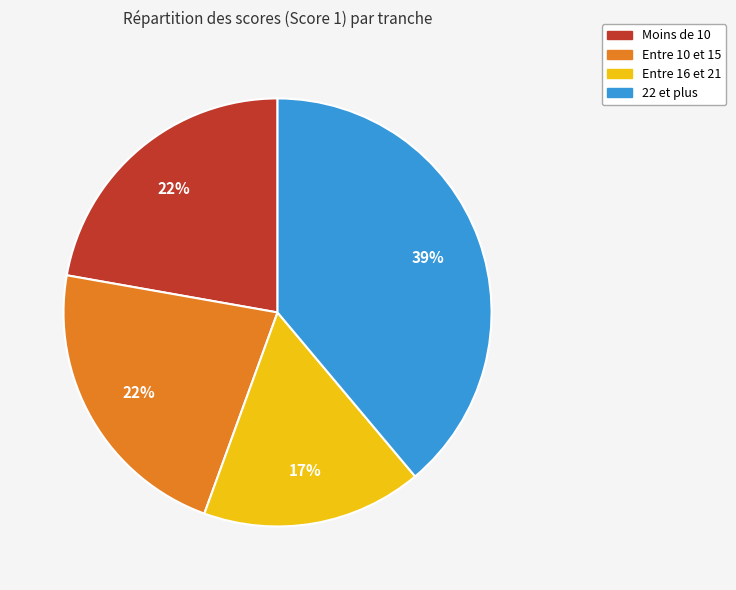

How many segments does this pie chart have?

4